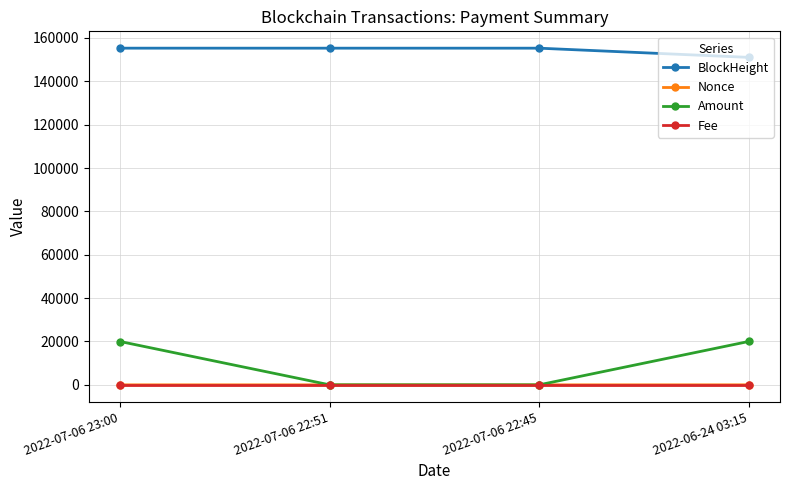

Which series changed the most between 2022-07-06 22:51 and 2022-06-24 03:15?

Amount